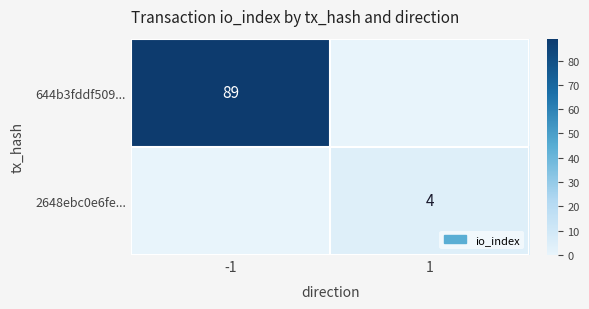

True or false: 644b3fddf509... has a value of 57 at -1.

False